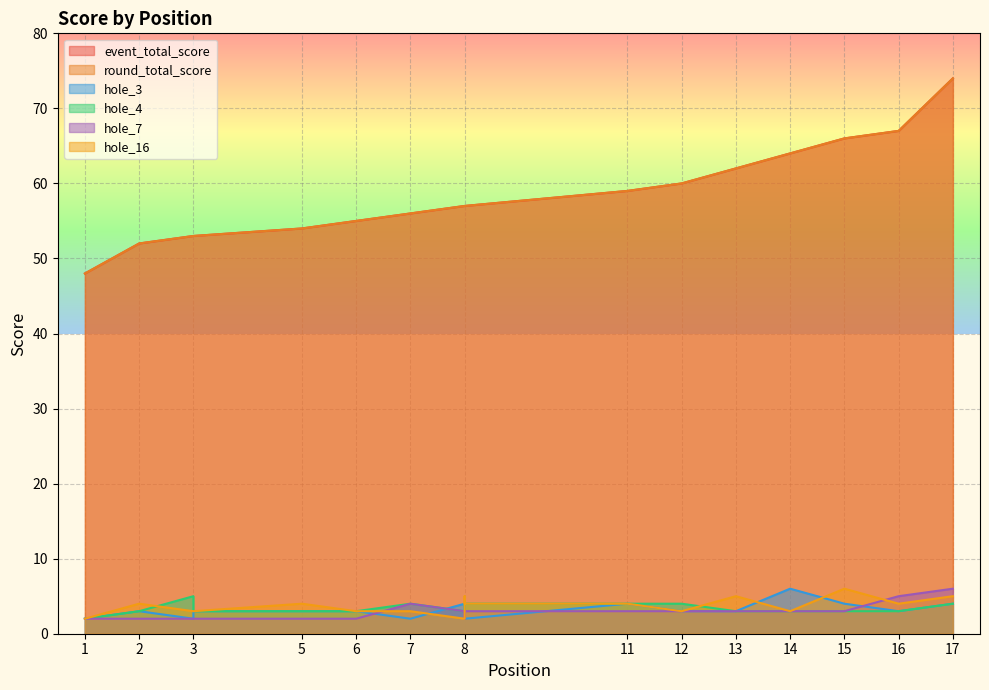

Which category has the lowest value in the event_total_score series?

1